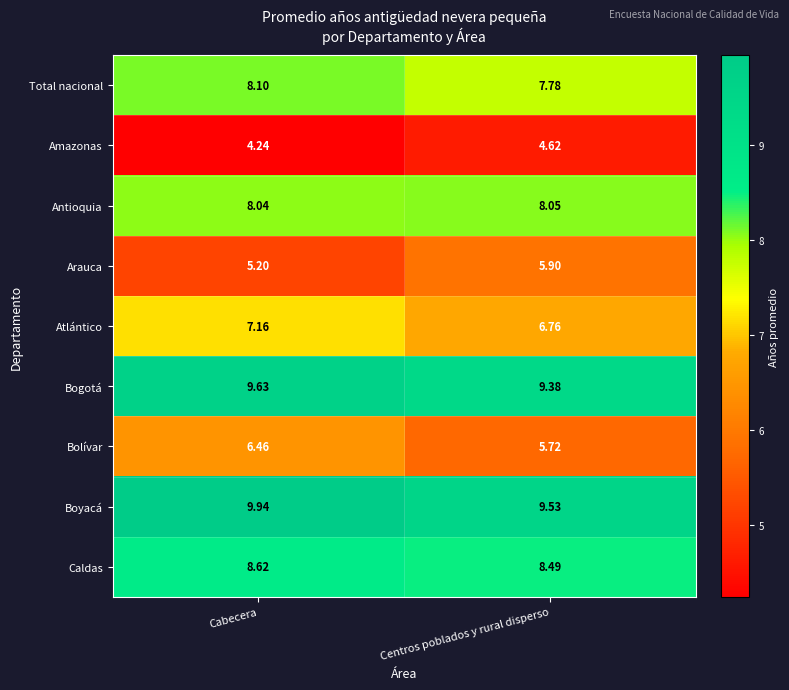

Which category has the lowest value in the Arauca series?

Cabecera